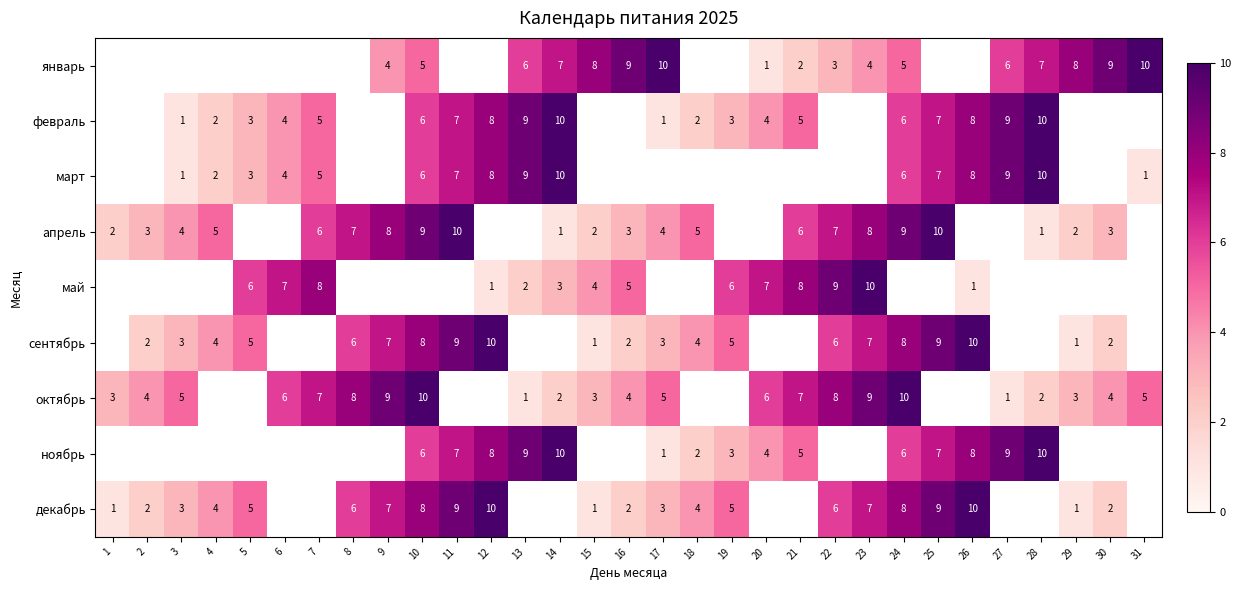

What is the smallest value displayed?

1.0